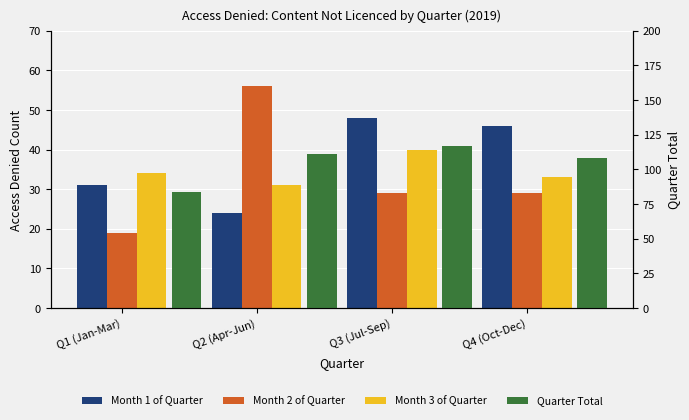

Does the chart contain stacked bars?

No